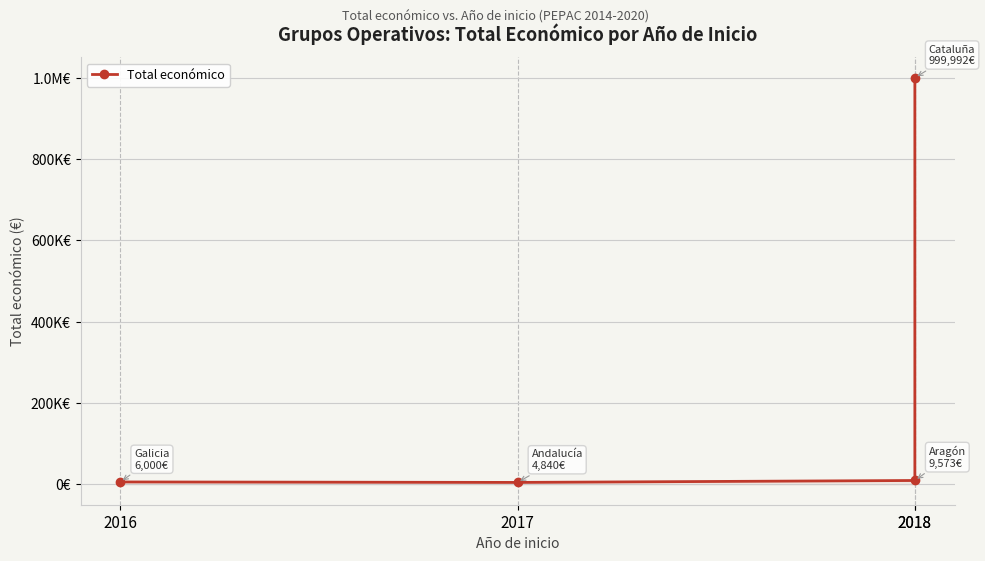

What is the value of the 4th point from the left?

9573